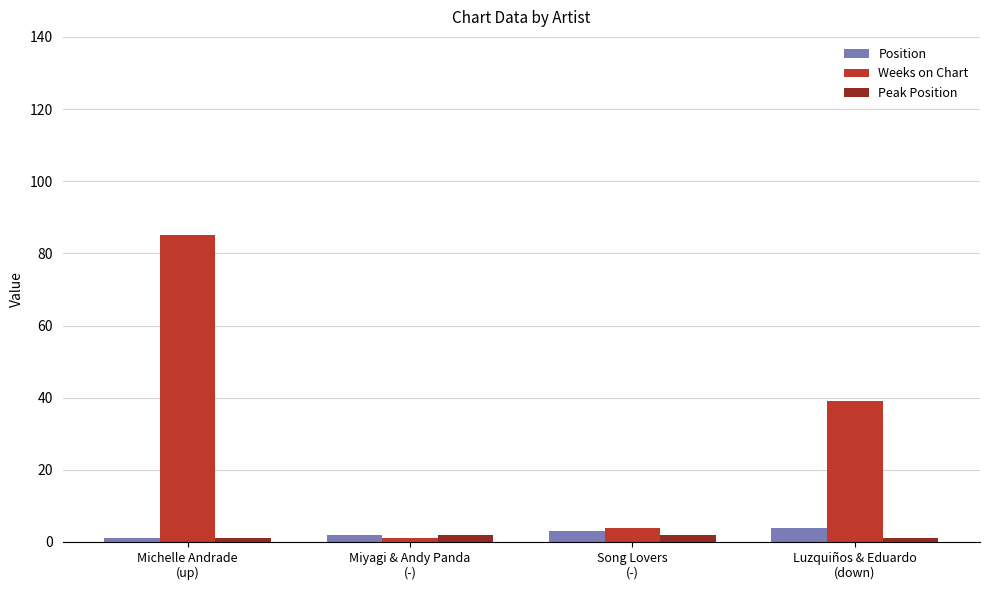

What is the maximum value shown in the chart?

85